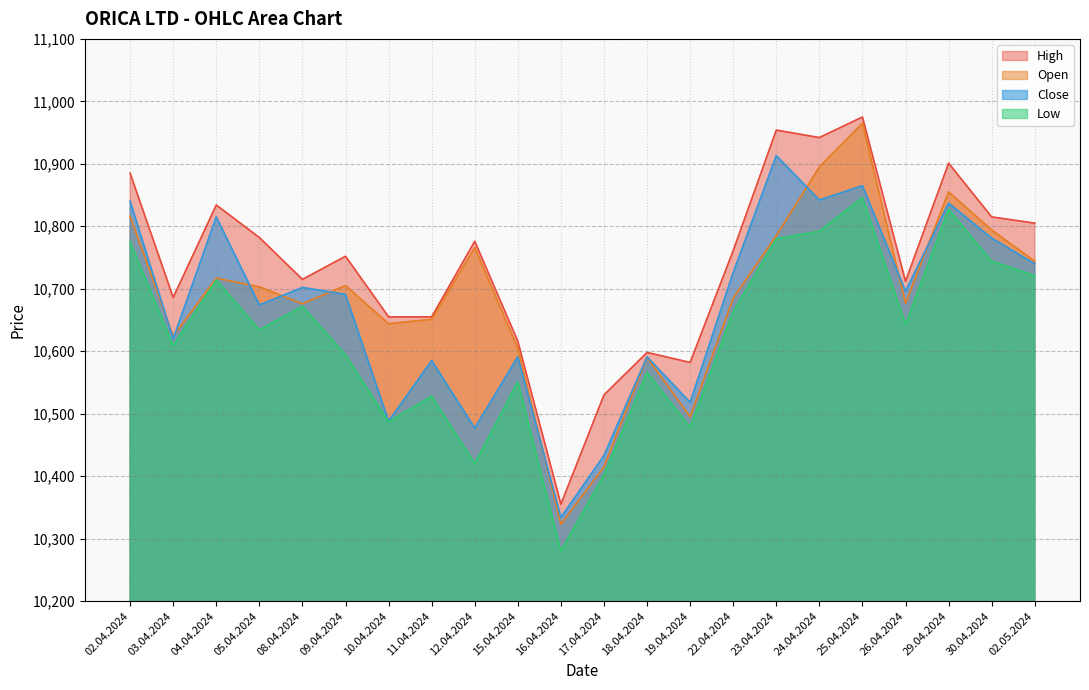

After their last crossing, which series has the higher values: Close or Open?

Open